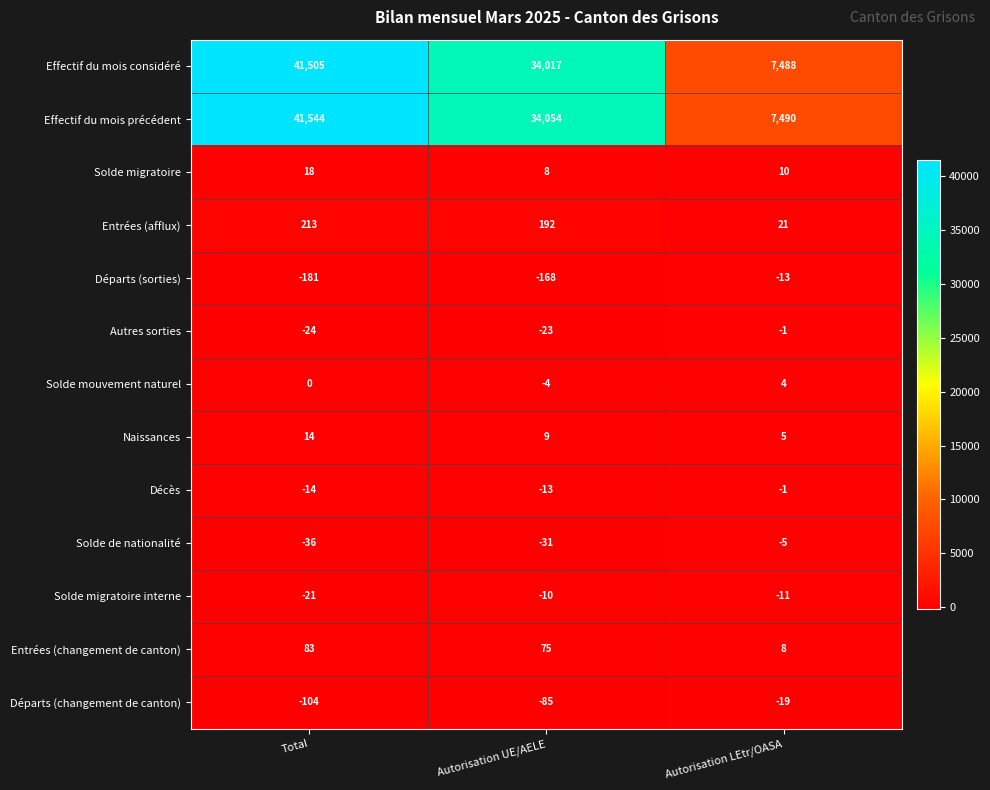

What is the difference between the maximum and minimum values in the Départs (sorties) series?

168